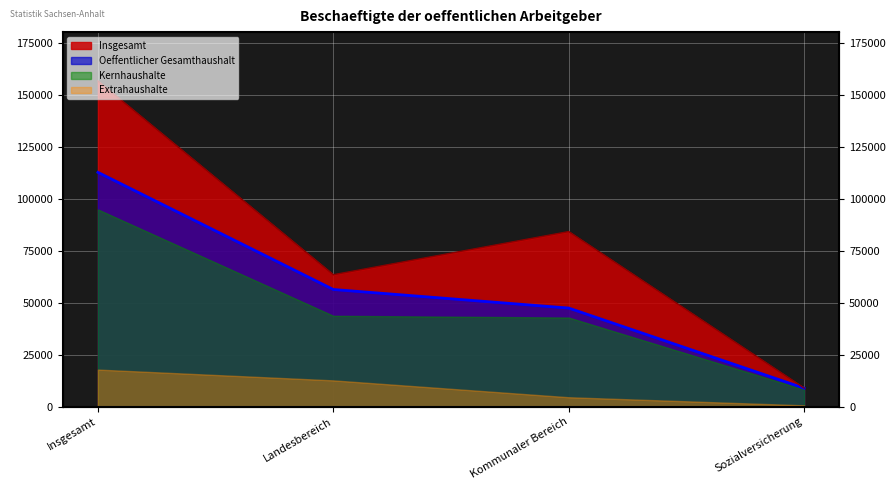

True or false: Insgesamt and Oeffentlicher Gesamthaushalt intersect in this chart.

False